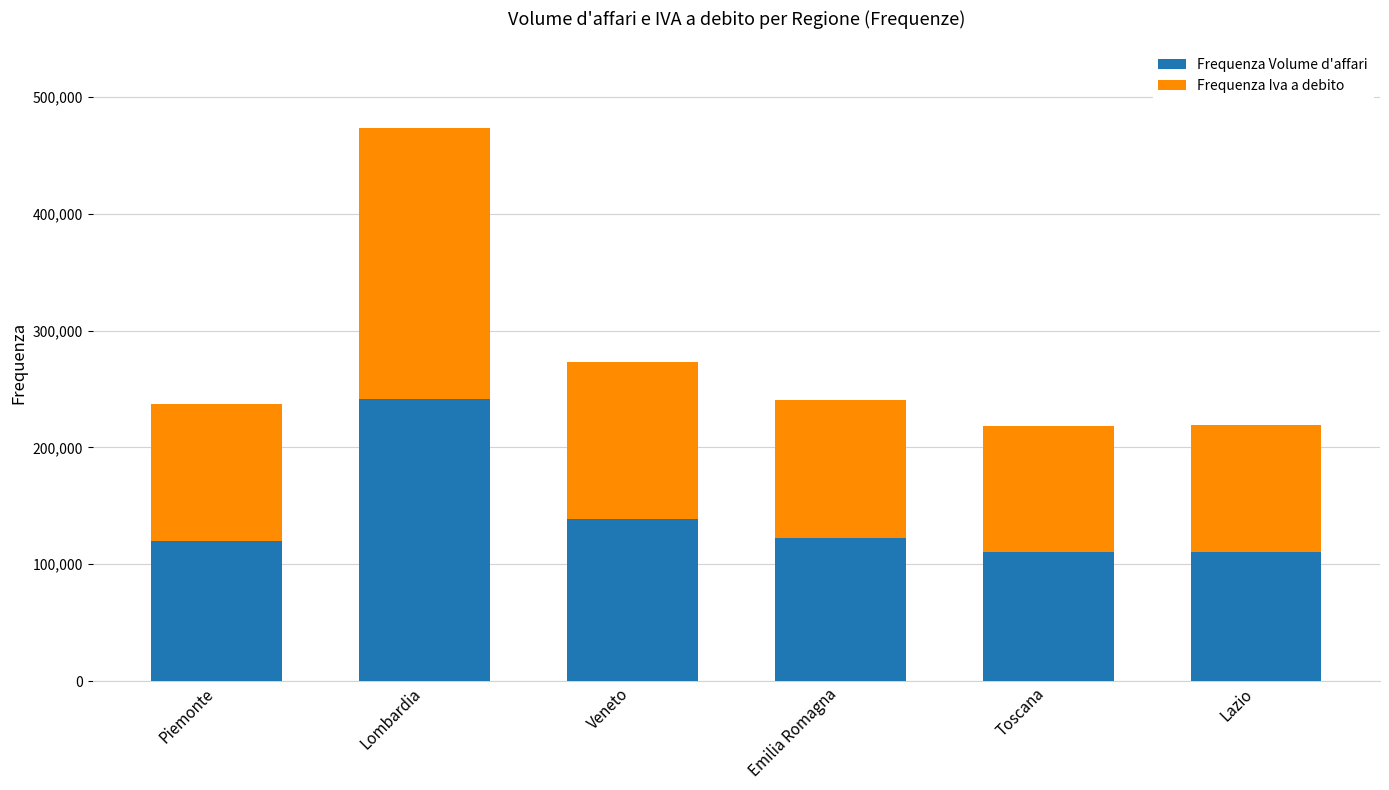

The value of Frequenza Volume d'affari at Lazio is 154587. True or false?

False